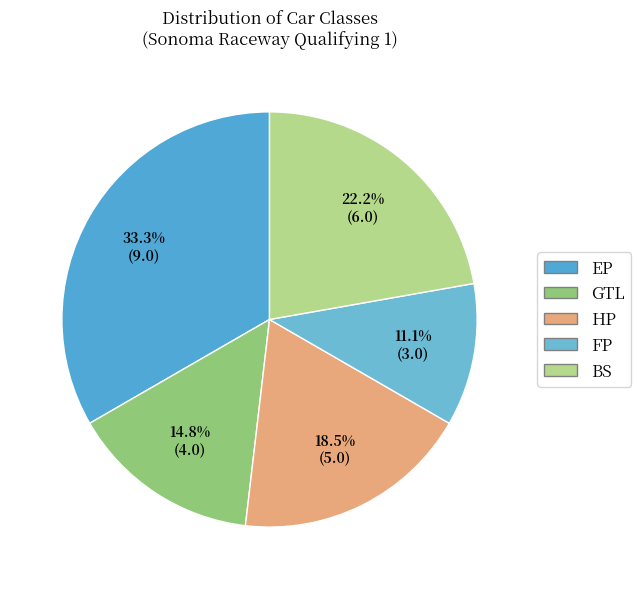

Is FP the majority of the pie?

No